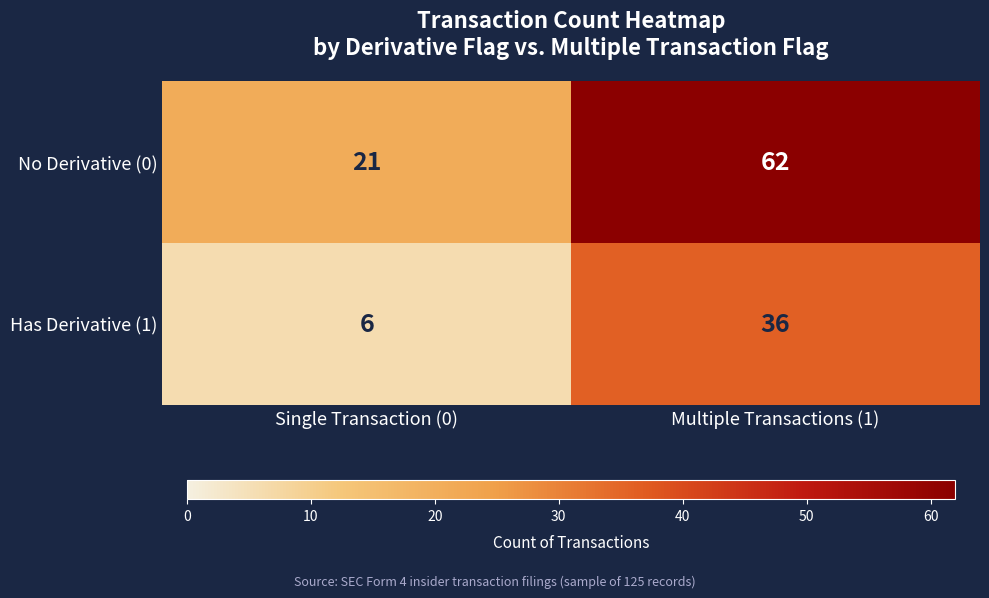

How many categories are shown in the chart?

2